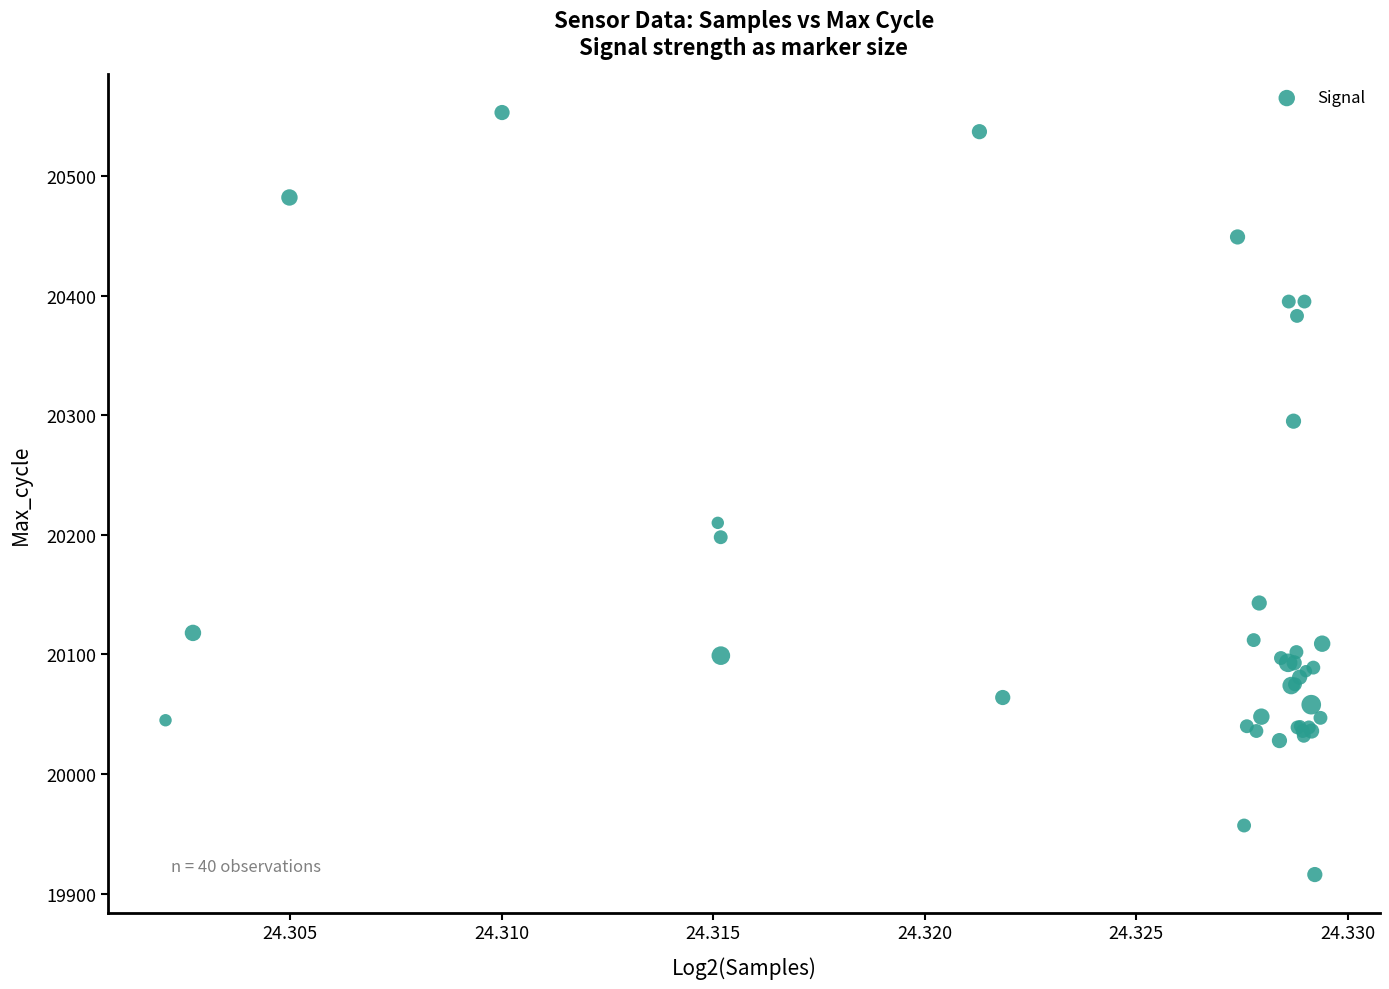

What Y value in the scatter plot is closest to 20234?

20210